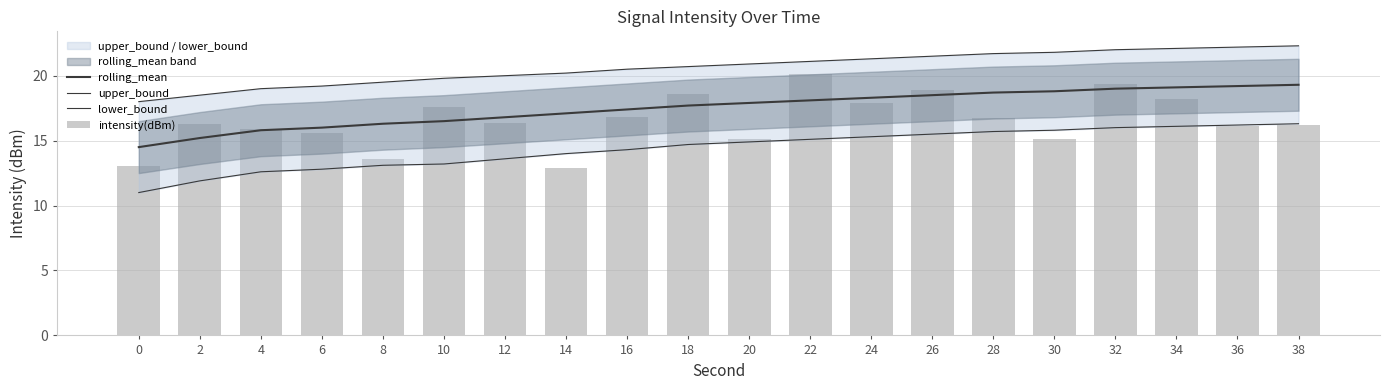

What is the maximum value shown in the chart?

22.3